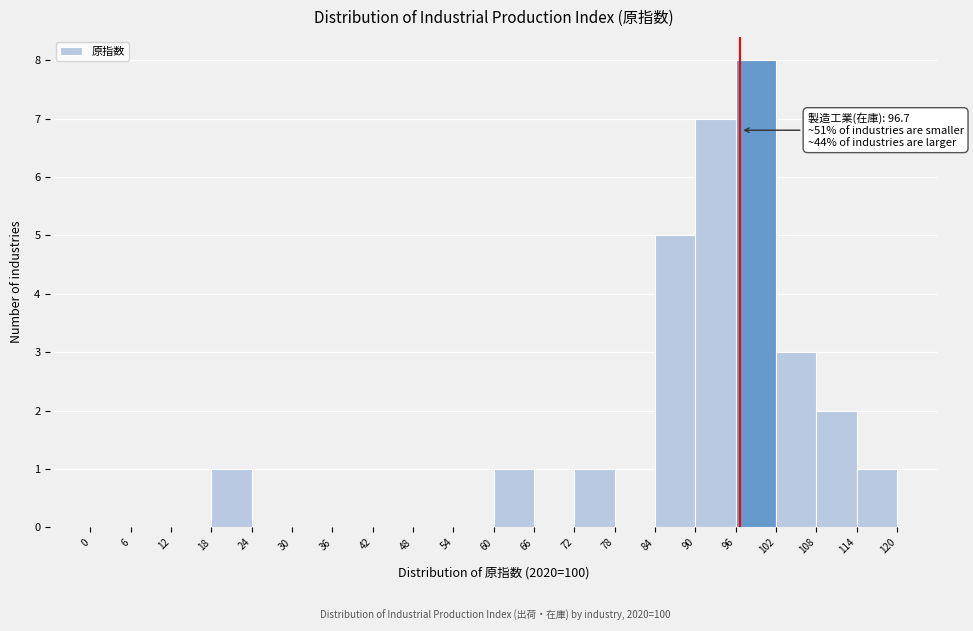

Which range on the x-axis has the tallest bar?

96 to 102